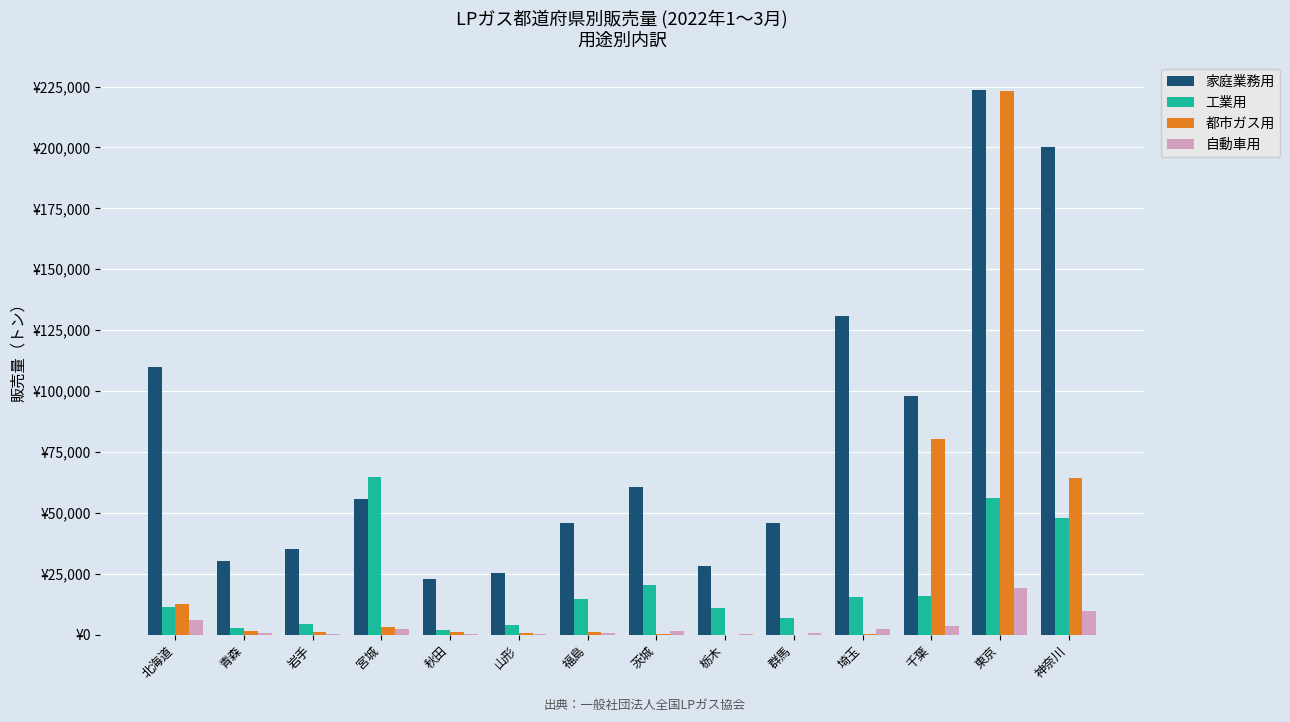

Reading left to right, list all the values displayed in this chart.

家庭業務用: 109901	30009	34979	55513	22648	25086	45684	60734	28204	46002	130872	97955	223761	200083
工業用: 11113	2846	4501	64662	1980	3857	14632	20254	11000	6754	15353	15692	56095	47662
都市ガス用: 12580	1317	858	3118	918	517	1065	112	24	10	273	80484	223339	64173
自動車用: 6129	846	83	2433	274	437	478	1543	273	848	2303	3393	19247	9711